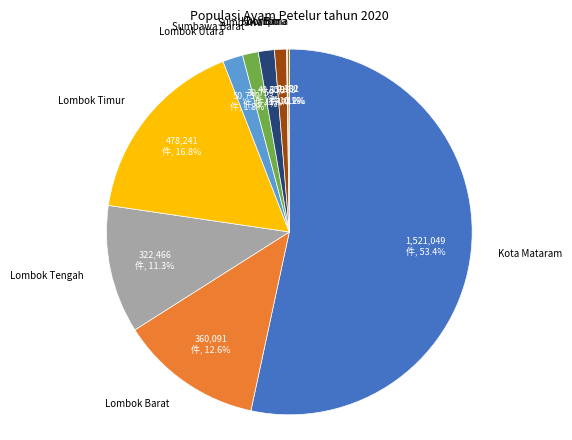

Which category accounts for the majority?

Kota Mataram